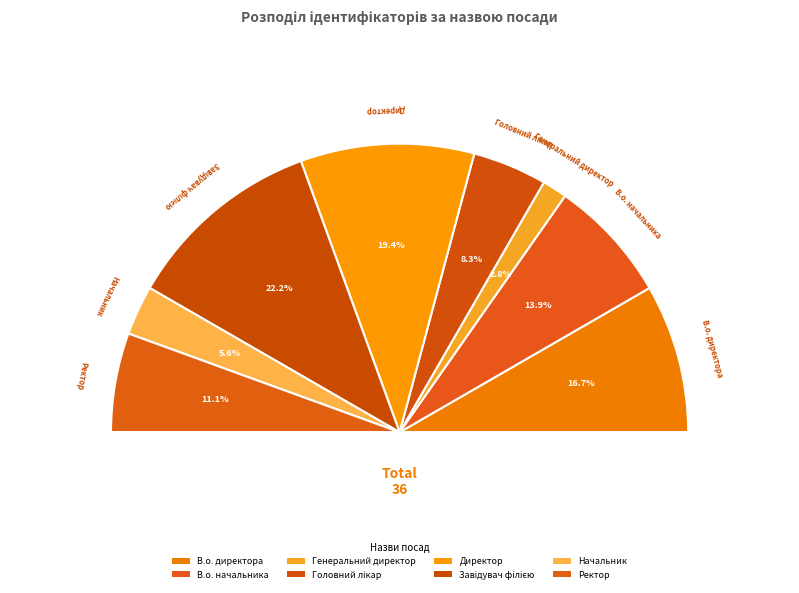

Which category has the biggest portion of the pie?

Завідувач філією